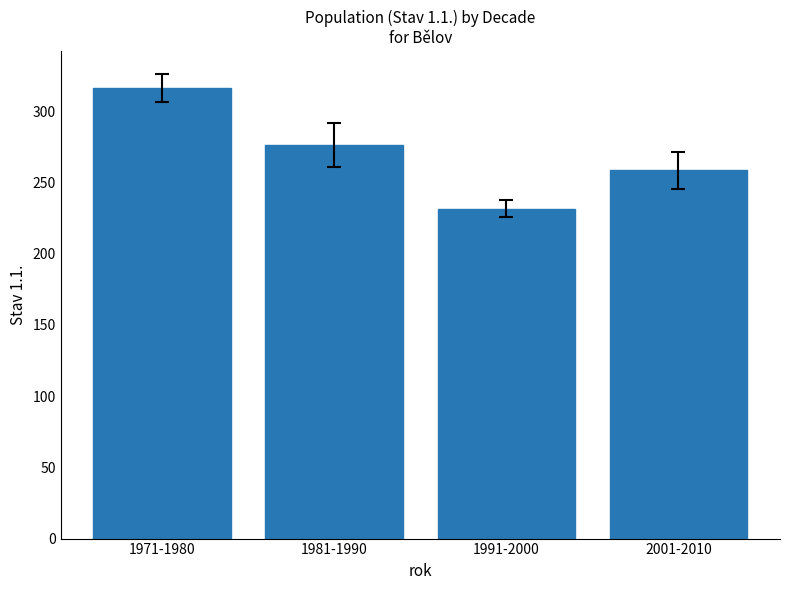

What is the change in value from 1971-1980 to 1991-2000?

-84.6